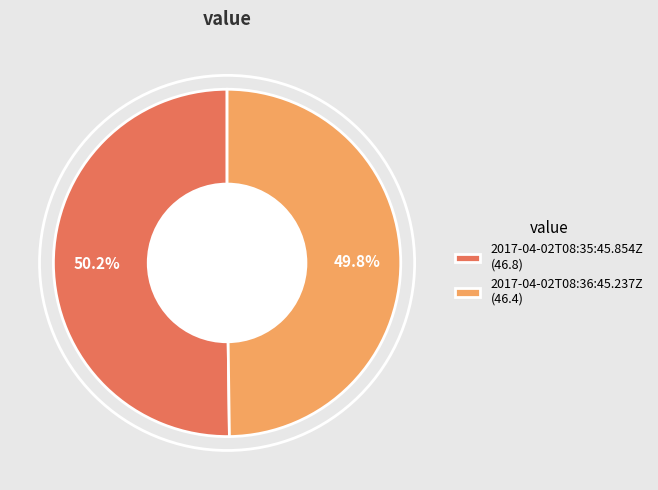

To the nearest percent, what is the combined percentage of 2017-04-02T08:36:45.237Z and 2017-04-02T08:35:45.854Z?

100%